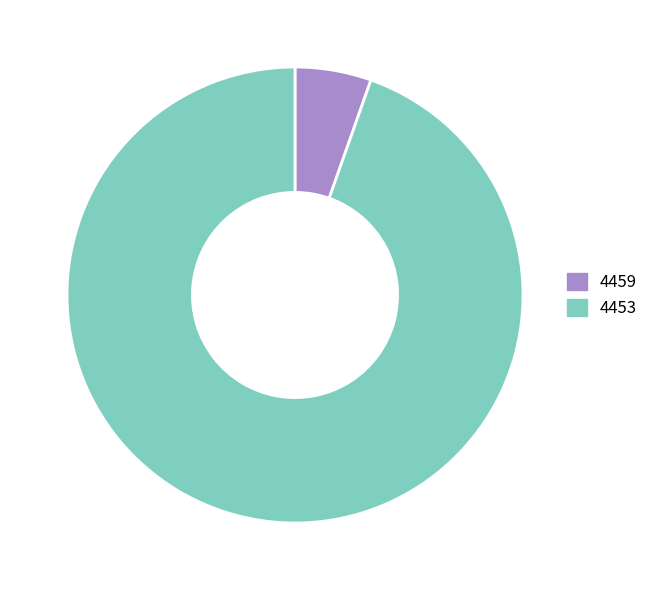

Count the number of slices in the pie.

2